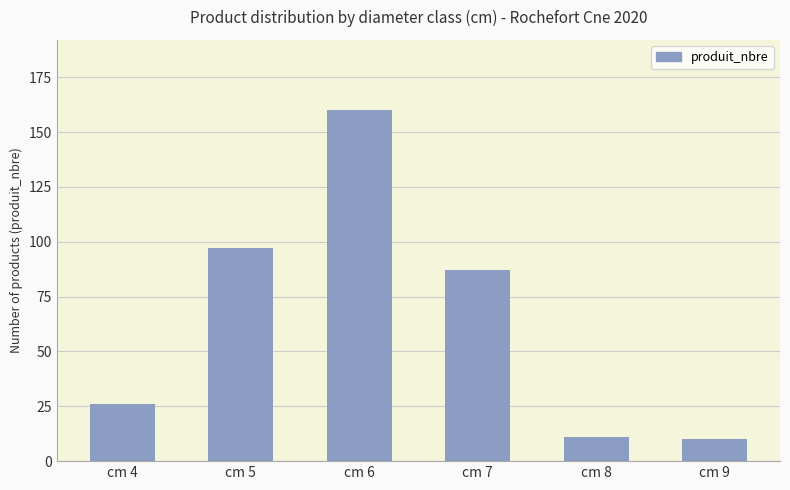

The value at cm 4 is 26. True or false?

True